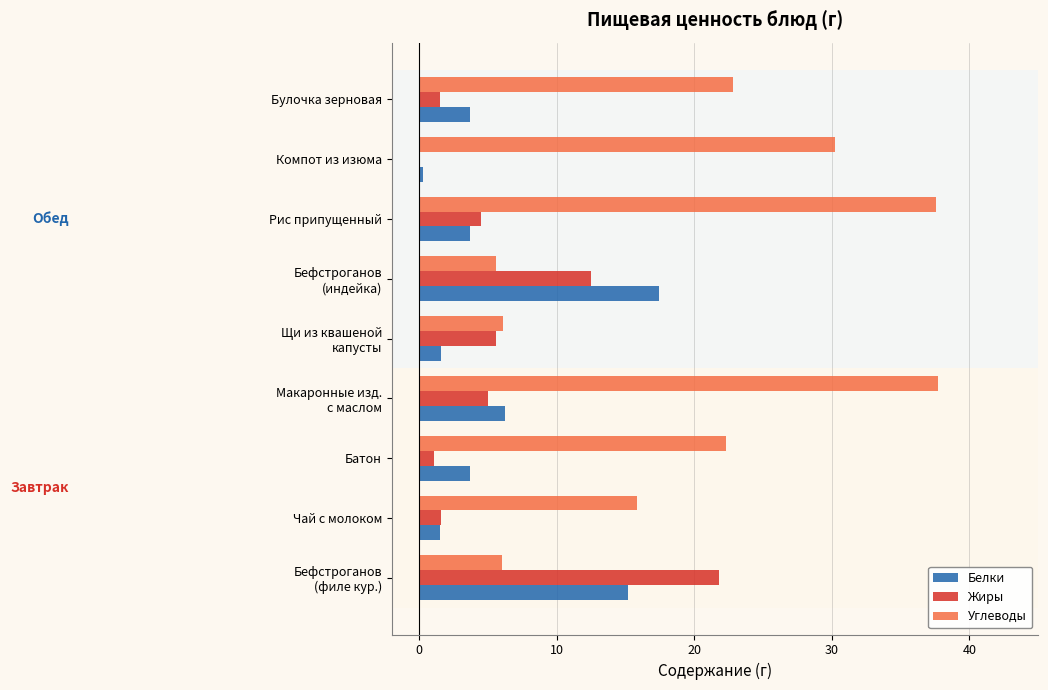

Which series has the largest total across all categories?

Углеводы